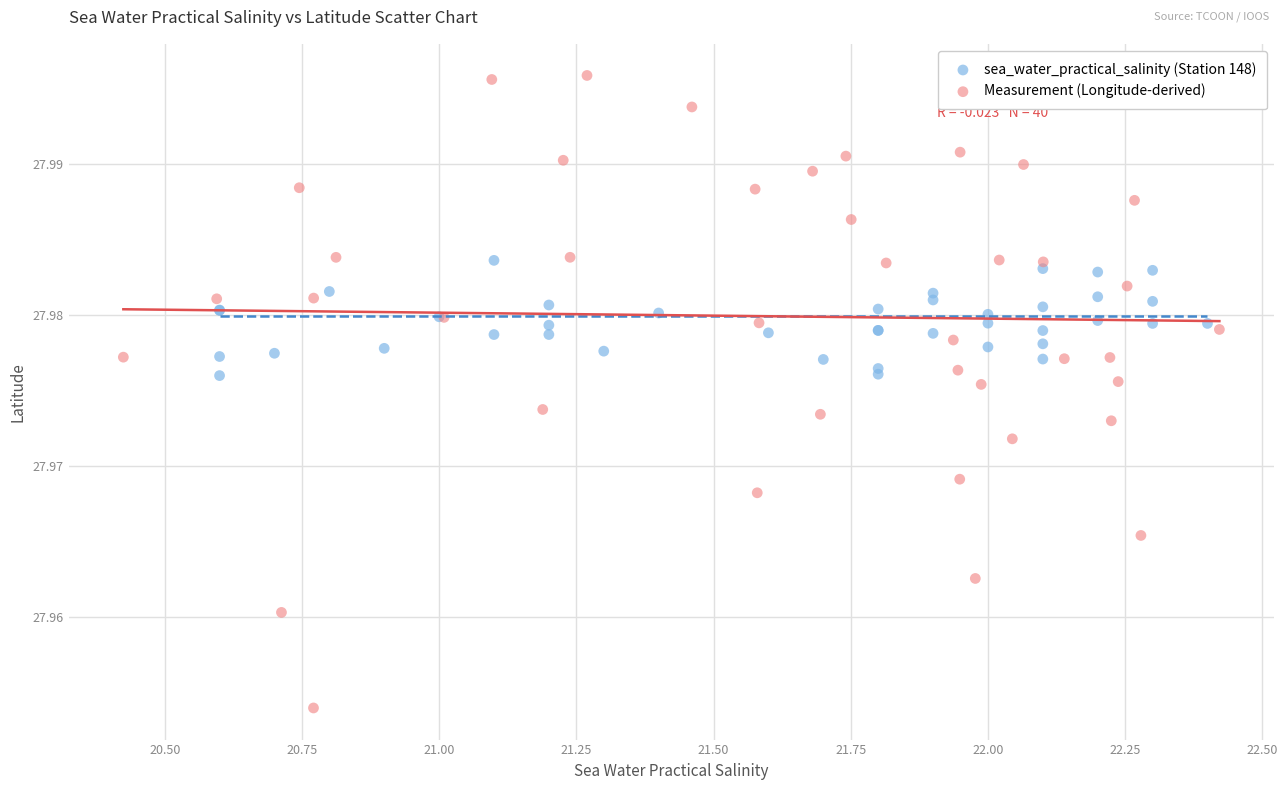

Which series has the widest spread of Y values?

Measurement (Longitude-derived)